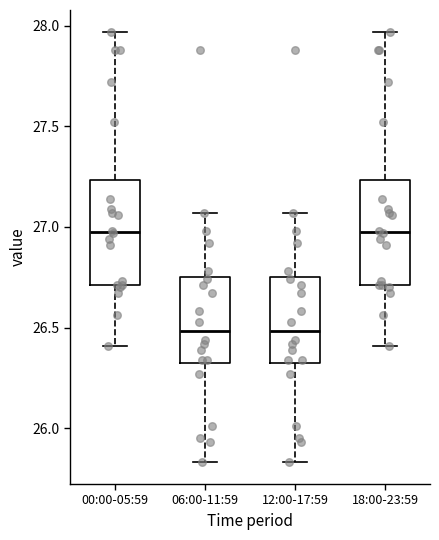

Reading left to right, read every box against the y-axis: the position of its median line, the range the box covers, and the ends of its whiskers. The values are not printed on the chart, so give them approximately, as read against the axis.

00:00-05:59: median 27.00, box 26.70 to 27.25, whiskers 26.40 to 27.95
06:00-11:59: median 26.50, box 26.30 to 26.75, whiskers 25.85 to 27.05
12:00-17:59: median 26.50, box 26.30 to 26.75, whiskers 25.85 to 27.05
18:00-23:59: median 27.00, box 26.70 to 27.25, whiskers 26.40 to 27.95